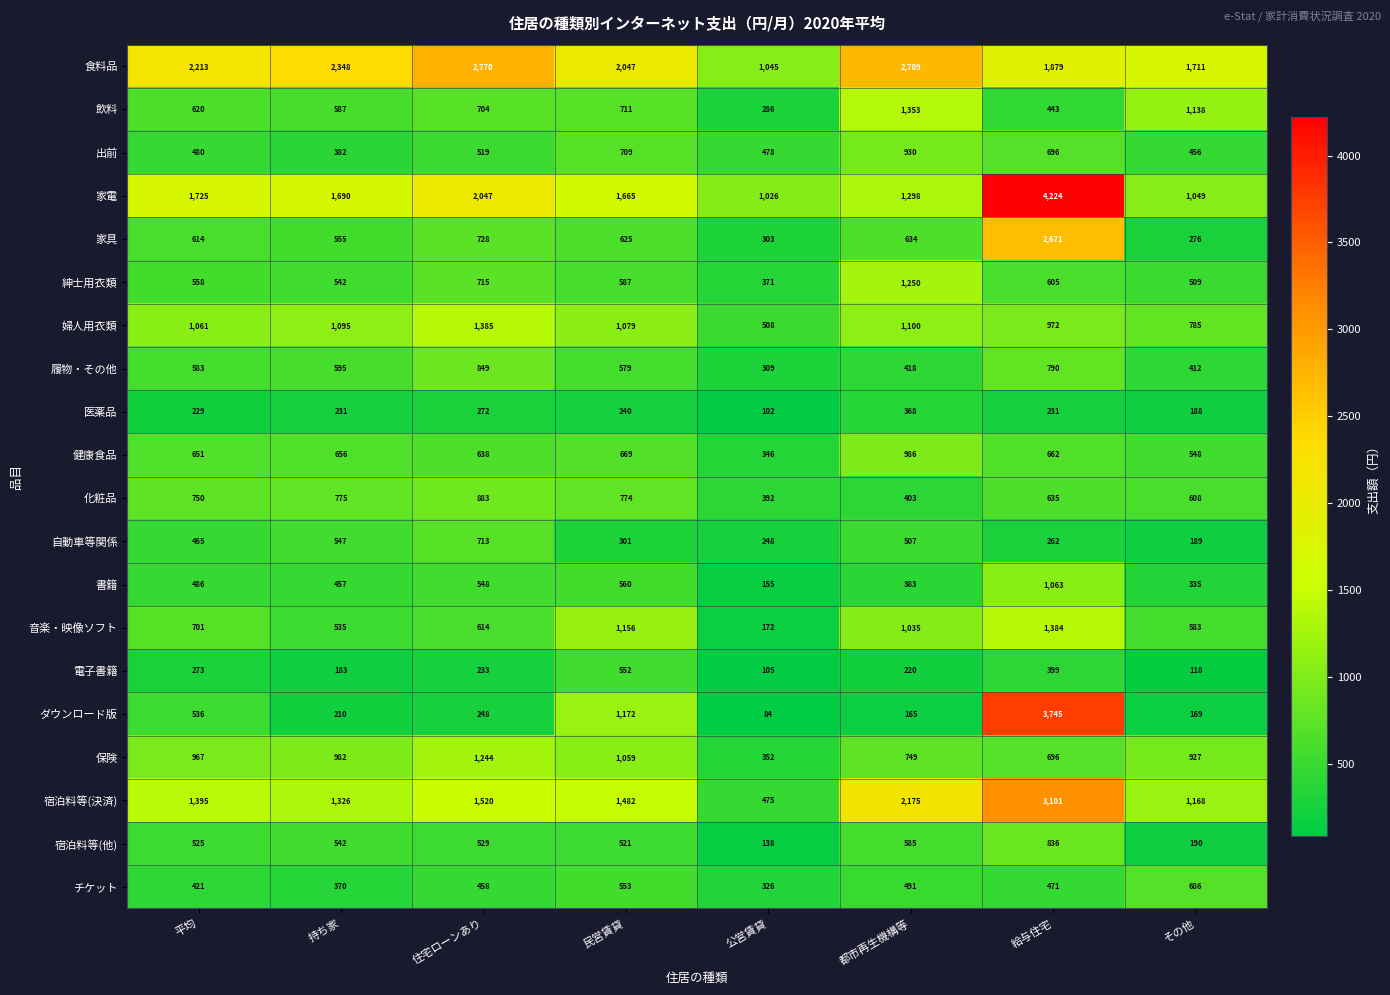

How many categories are shown in the chart?

8